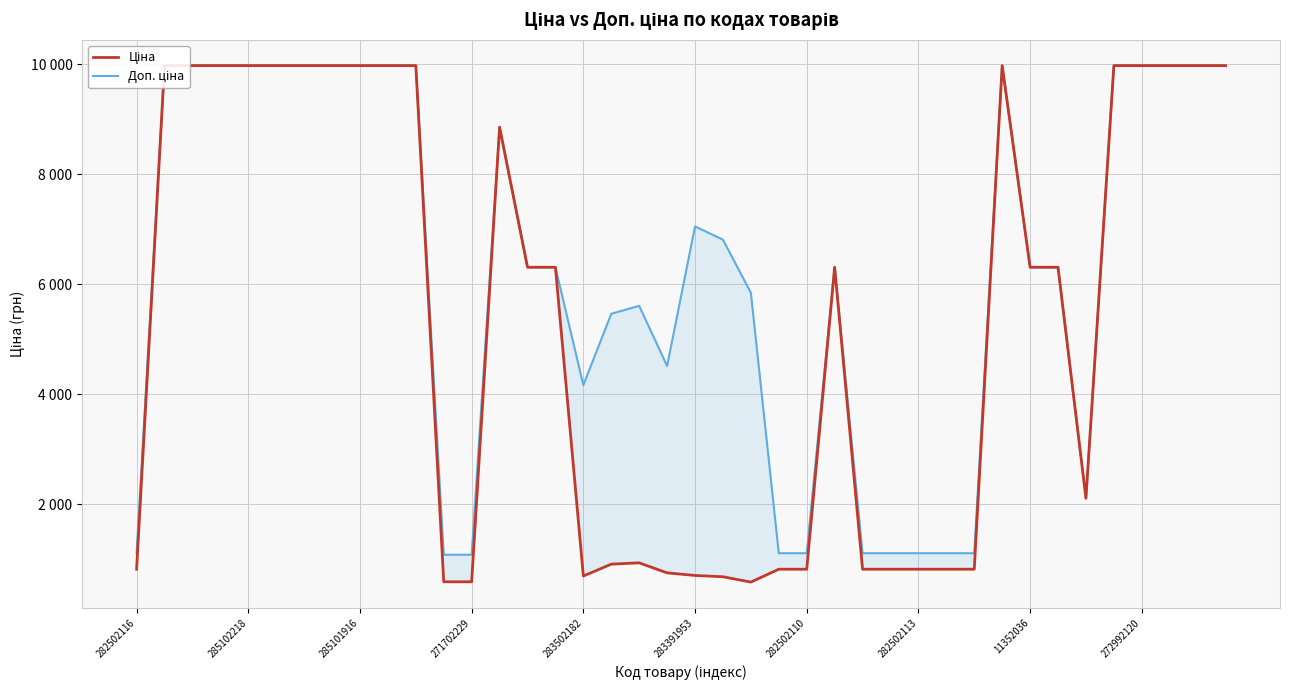

What is the sum of all Доп. ціна values?

252598.3